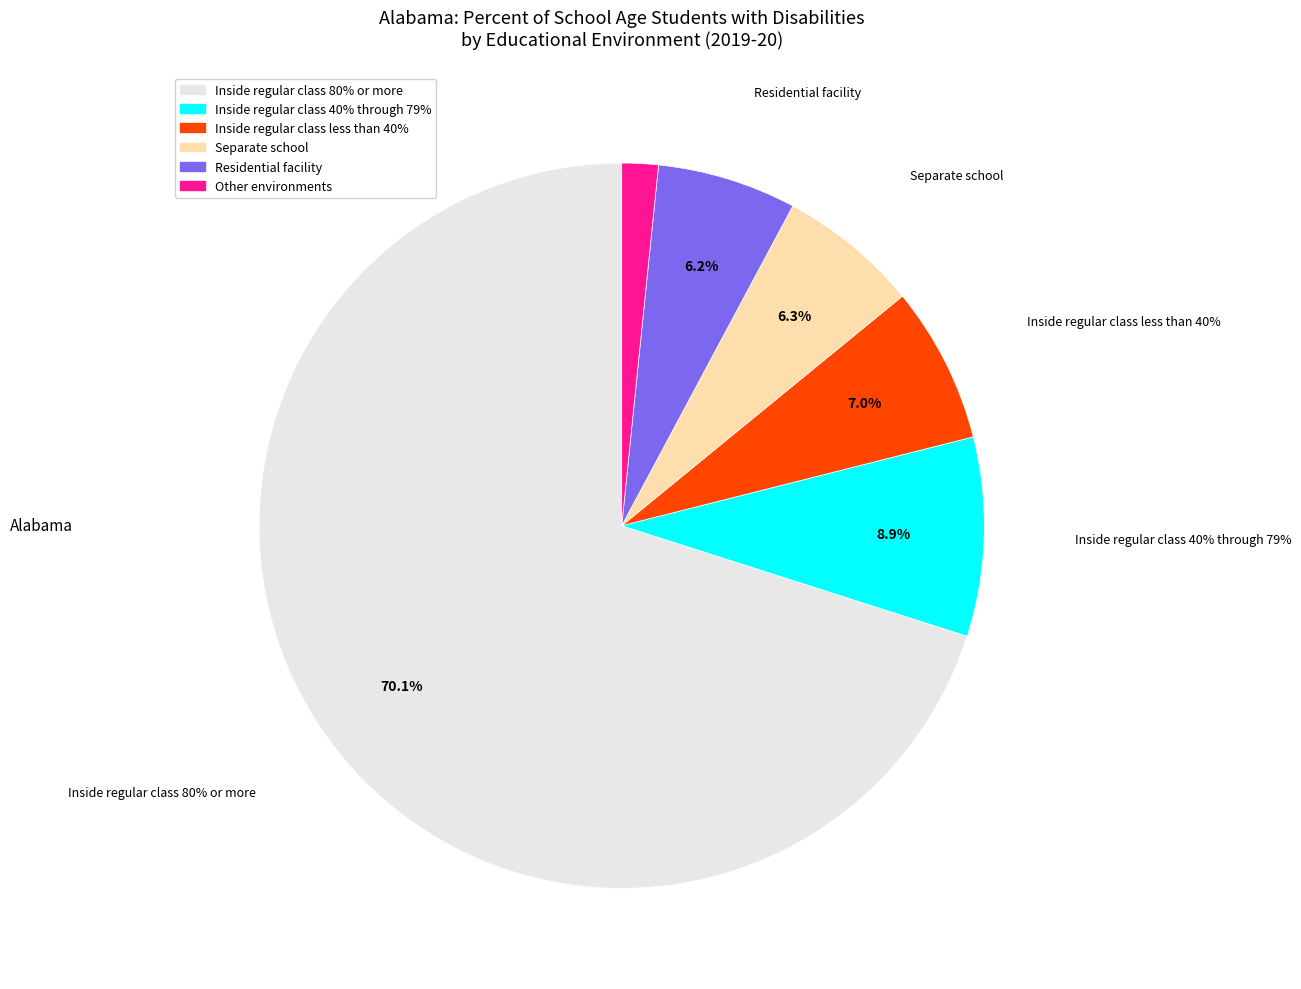

What is the majority slice?

Inside regular class 80% or more